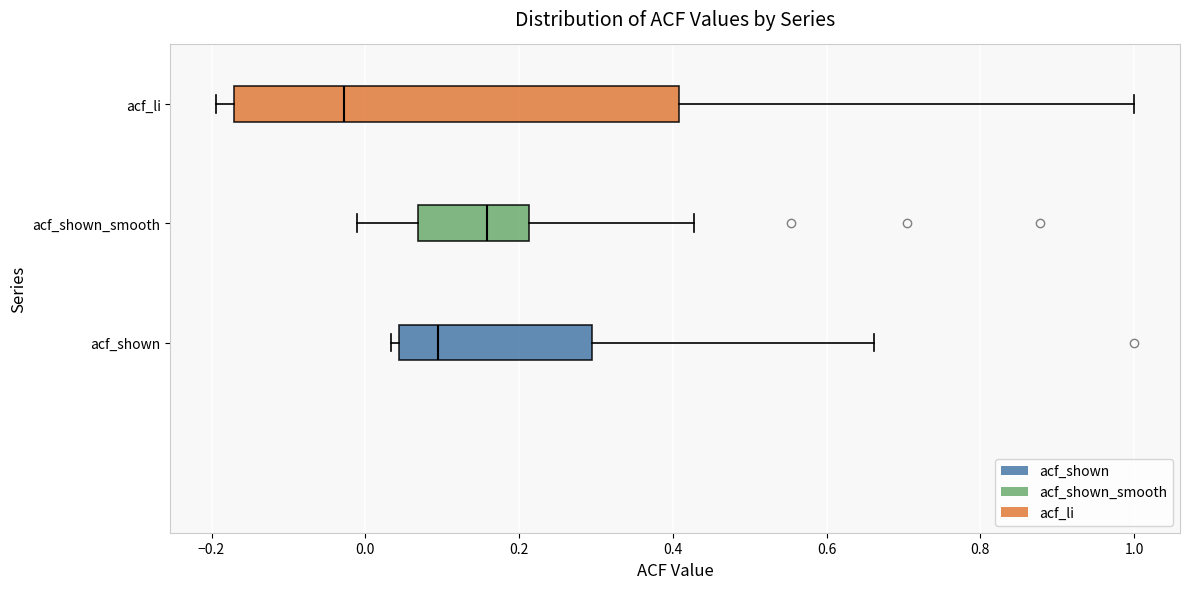

Reading bottom to top, read every box against the x-axis: the position of its median line, the range the box covers, and the ends of its whiskers. The values are not printed on the chart, so give them approximately, as read against the axis.

acf_shown: median 0.10, box 0.04 to 0.30, whiskers 0.04 (just left of the box's left edge) to 0.66
acf_shown_smooth: median 0.16, box 0.06 to 0.22, whiskers -0.02 to 0.42
acf_li: median -0.02, box -0.18 to 0.40, whiskers -0.20 to 1.00